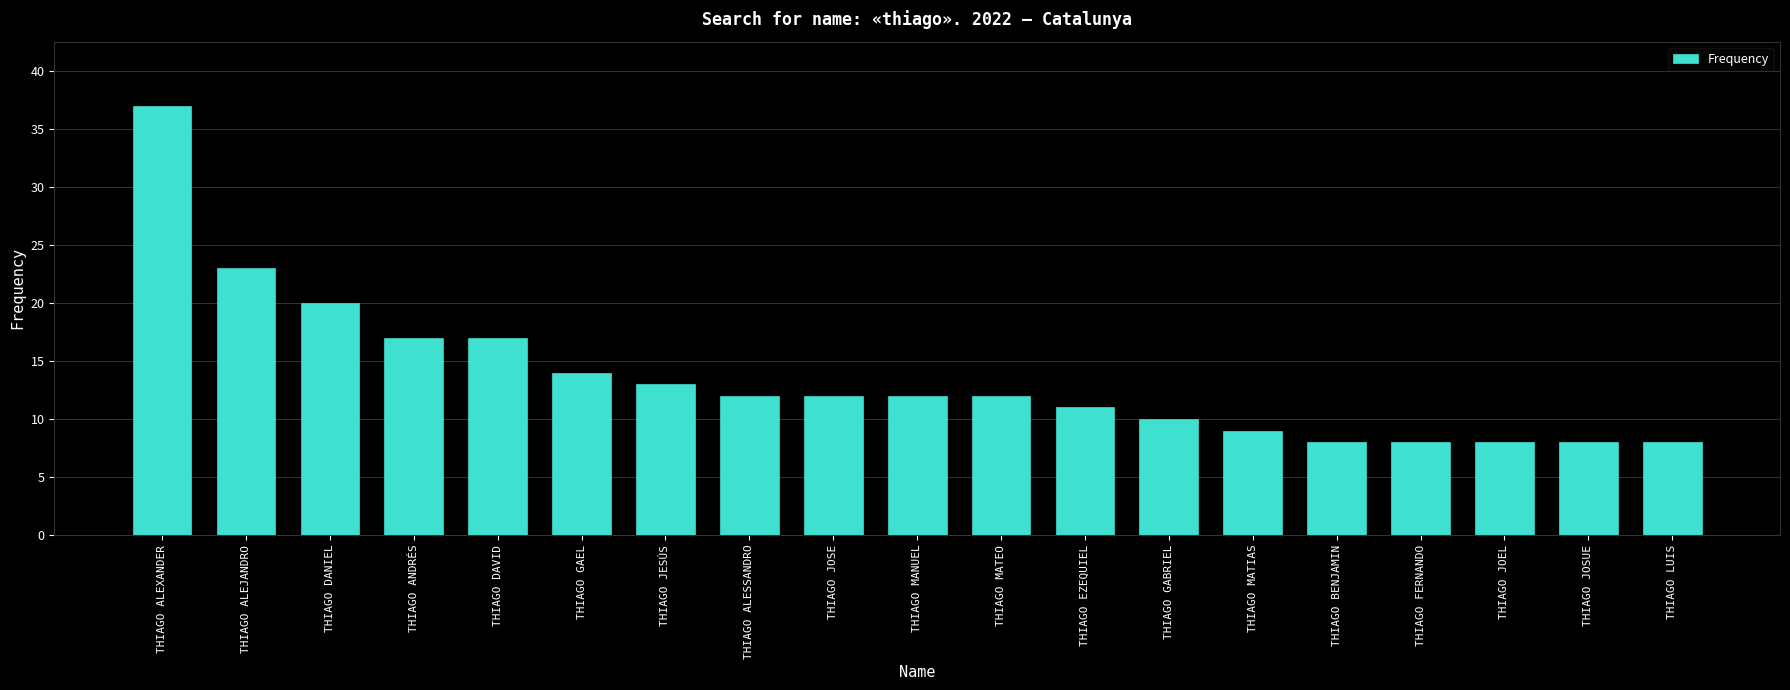

What value does the data have at THIAGO ALEJANDRO, to the nearest 10?

20